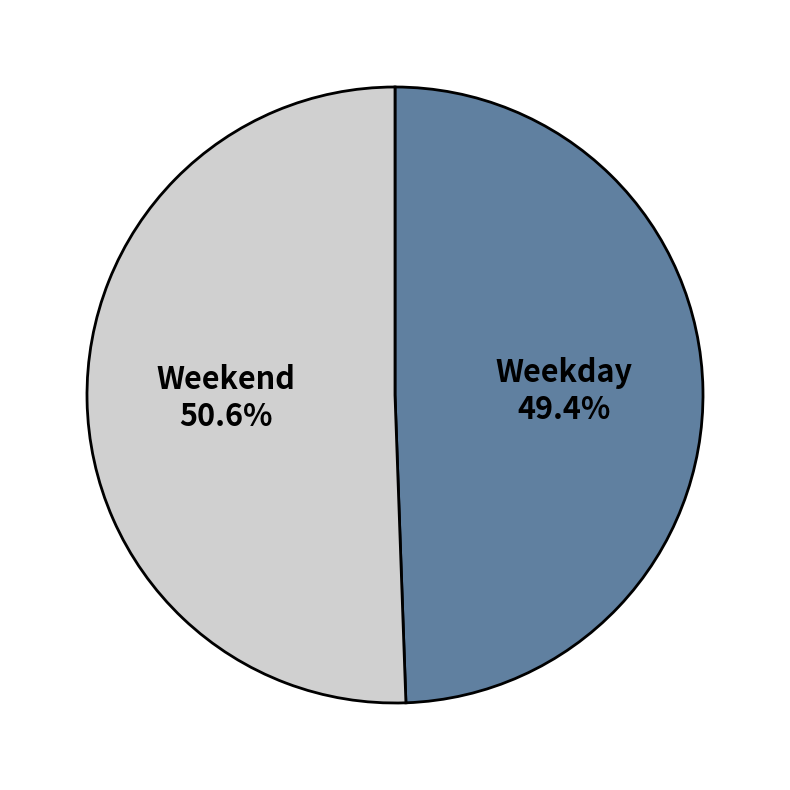

Is there any slice that represents more than half of the pie?

Yes